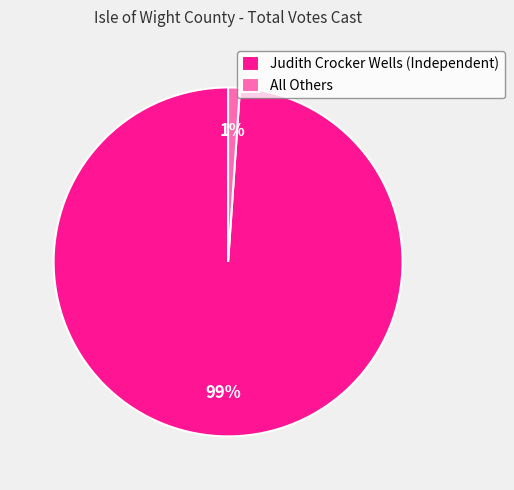

Do All Others and Judith Crocker Wells (Independent) together represent more than half of the pie?

Yes